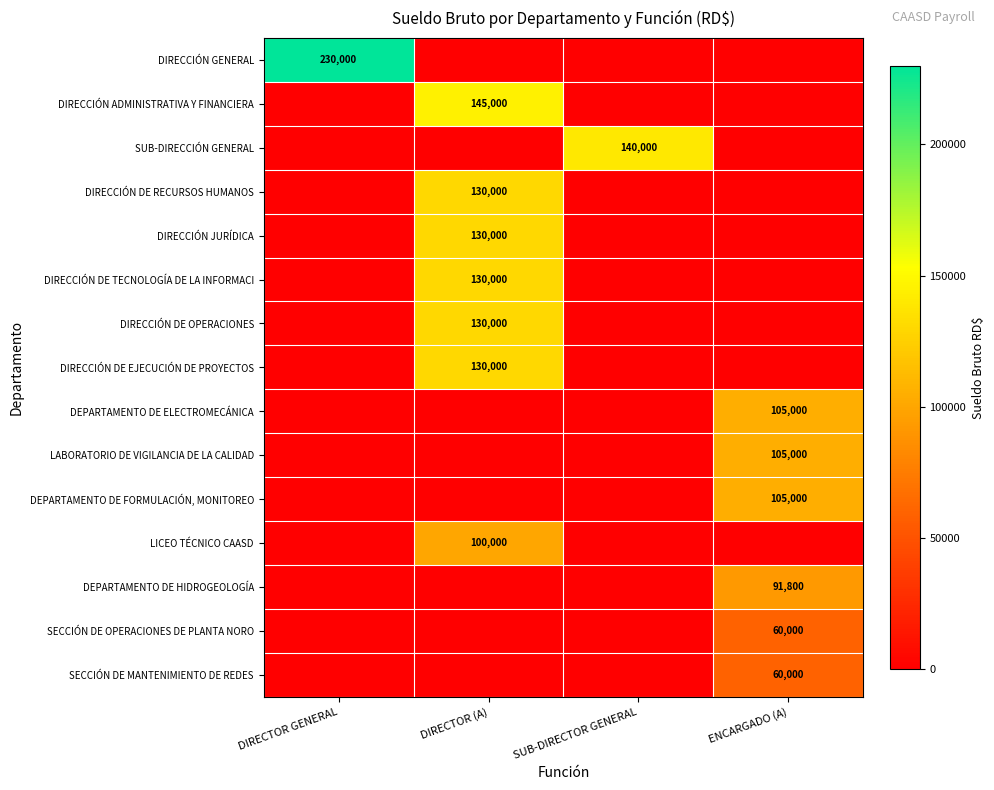

The DIRECCIÓN DE TECNOLOGÍA DE LA INFORMACI series shows 130000 at DIRECTOR (A). True or false?

True